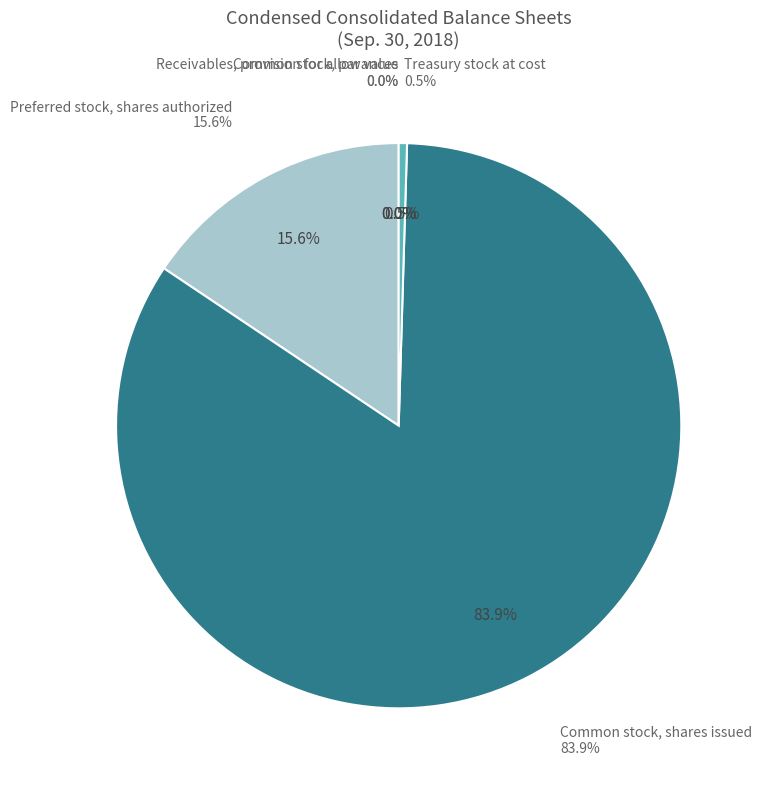

What percentage do Preferred stock, shares authorized and Receivables, provision for allowances together represent?

15.6%